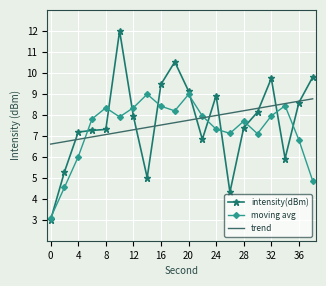

What is the maximum value for moving avg?

9.0